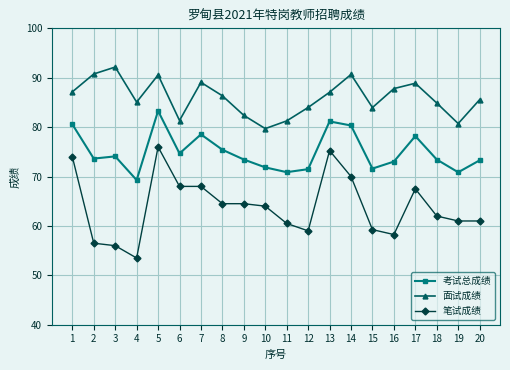

What is the total value across all series at 4?

207.8